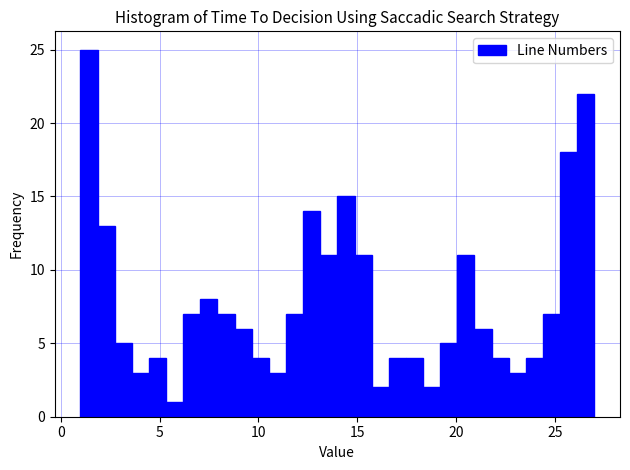

Read against the x-axis, roughly where is the centre of the tallest bar?

1.5